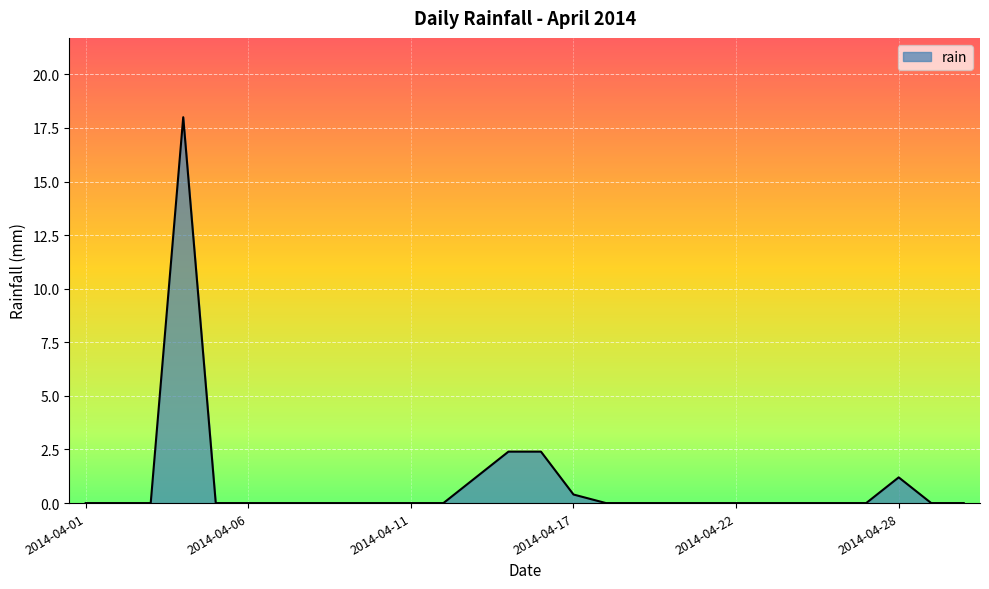

What is the difference between the maximum and second lowest values?

18.0